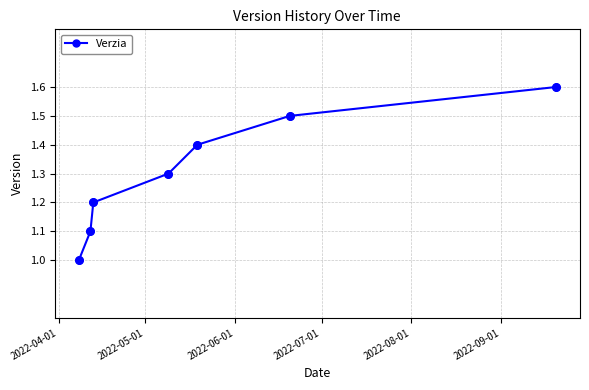

True or false: there are more than 0 points higher than both neighbors.

False